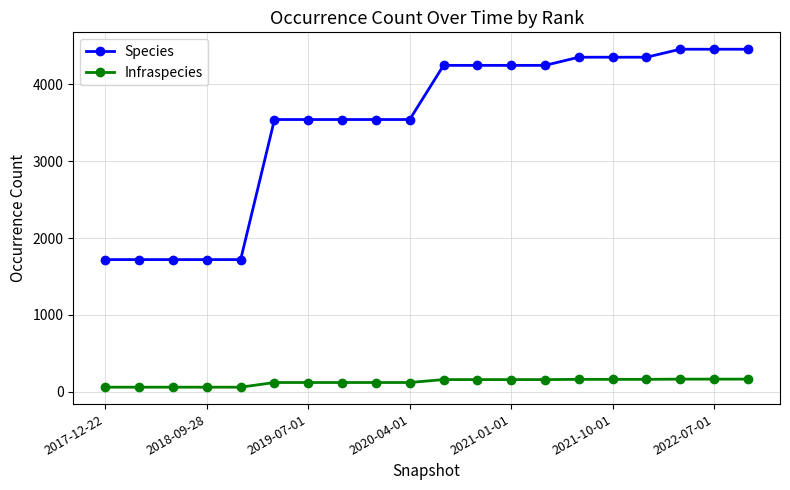

List the series in order of their peak value, lowest first.

Infraspecies, Species